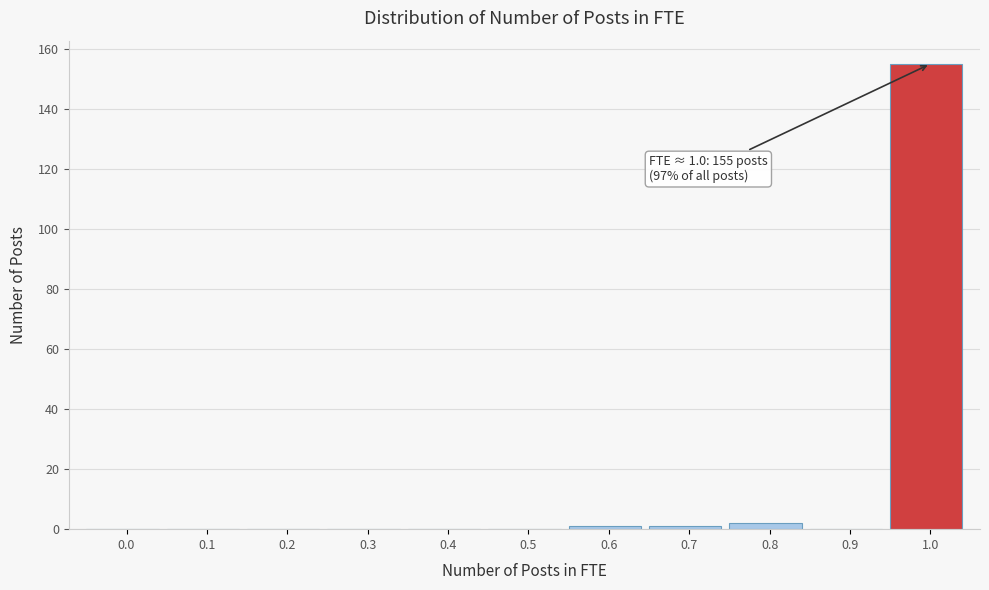

Reading left to right, transcribe all the data shown in this chart.

0.0=0	0.1=0	0.2=0	0.3=0	0.4=0	0.5=0	0.6=1	0.7=1	0.8=2	0.9=0	1.0=155